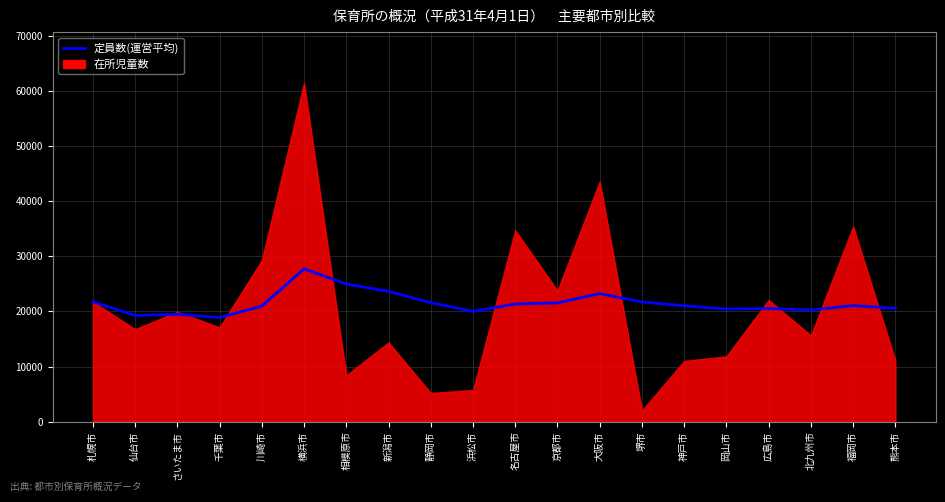

Where is the data nearest to the value 23321?

大阪市